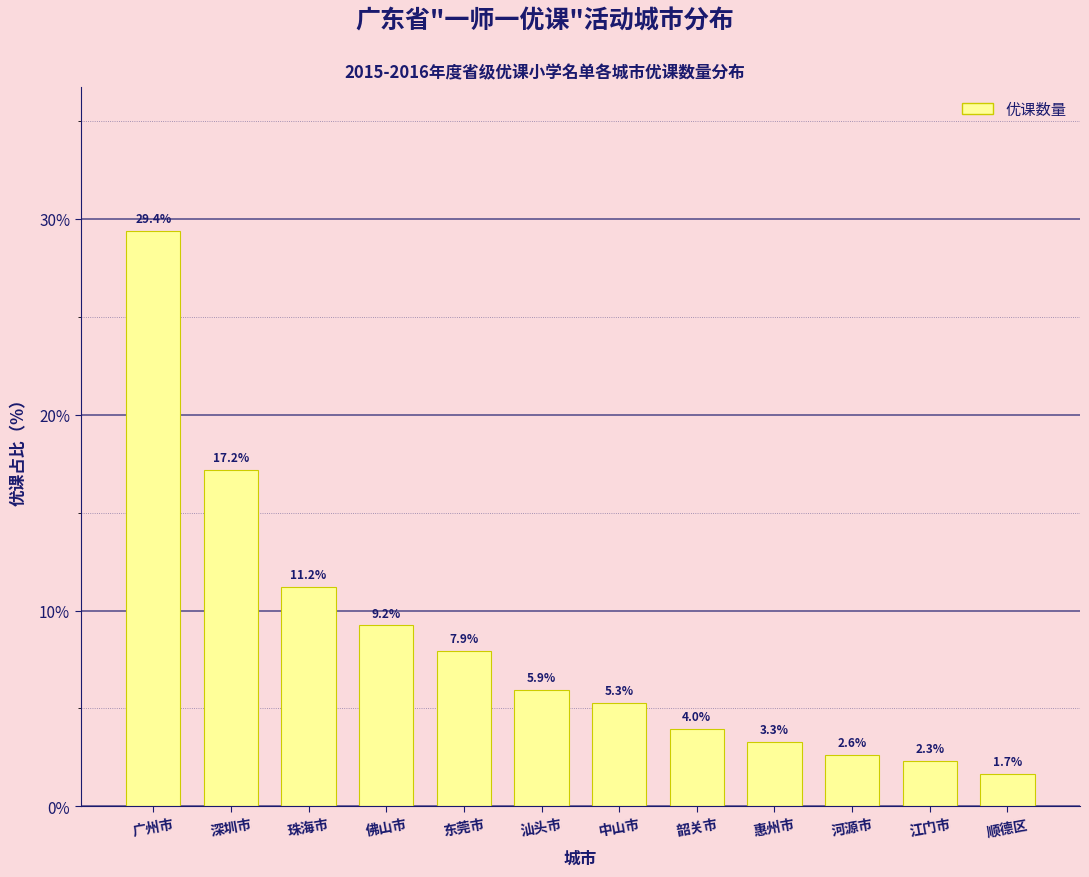

Reading left to right, what are all the values shown in this chart?

29.4	17.2	11.2	9.2	7.9	5.9	5.3	4.0	3.3	2.6	2.3	1.7